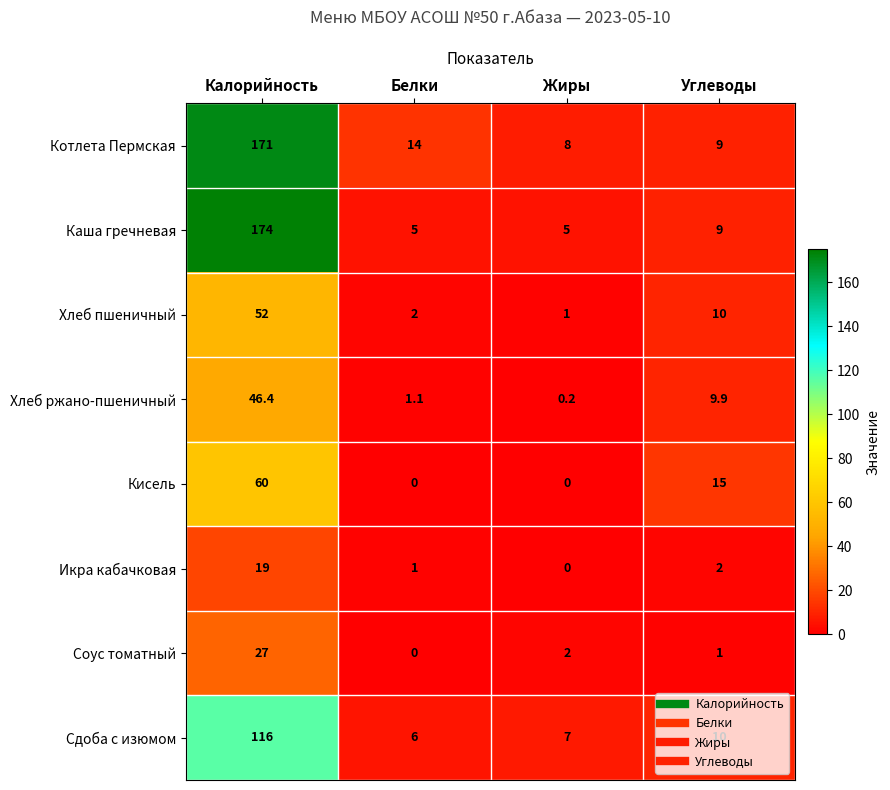

Is it true that Икра кабачковая equals 1.0 at Белки?

True